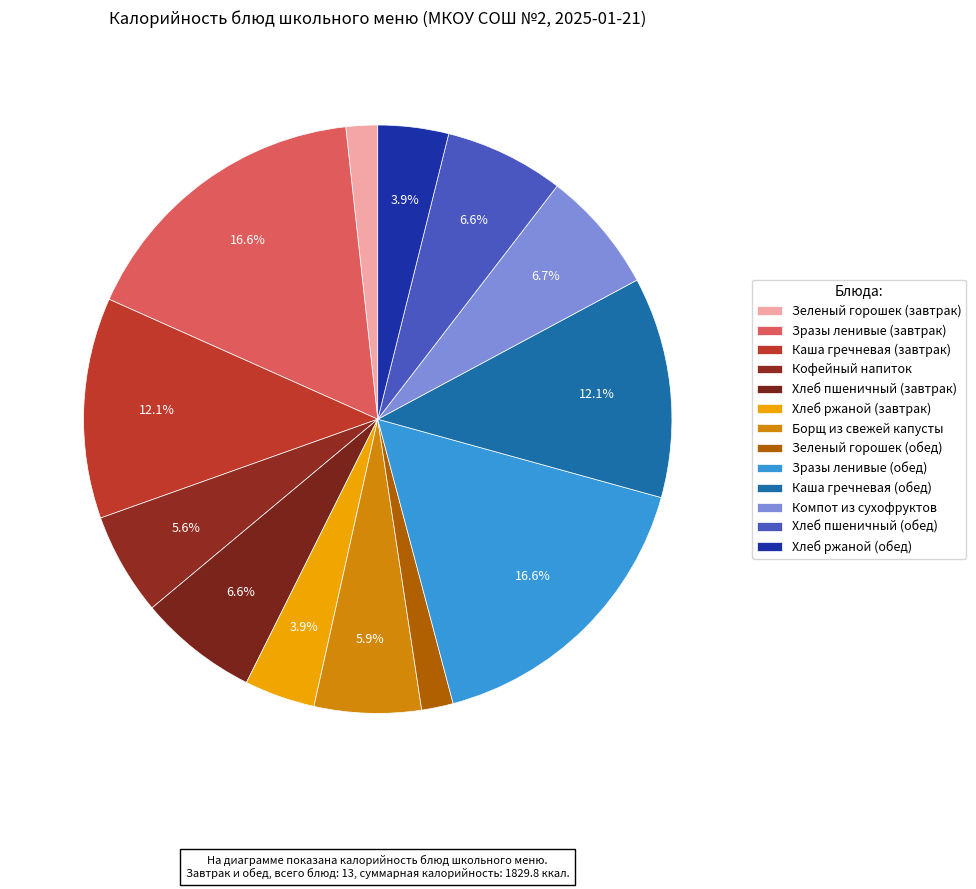

To the nearest percent, what portion does Зразы ленивые (обед) represent?

17%